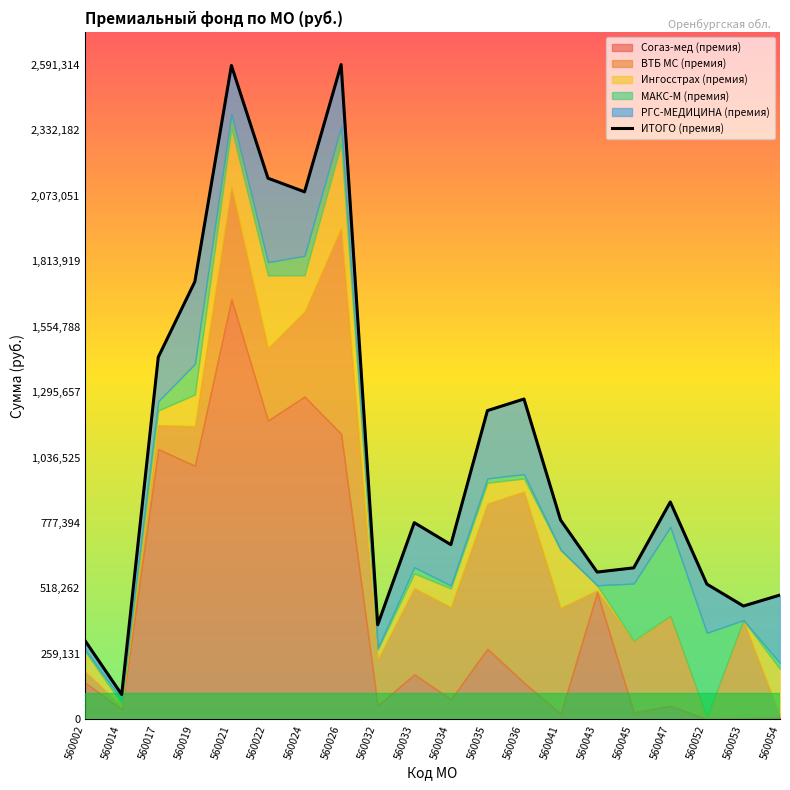

What is the maximum value shown in the chart?

2591314